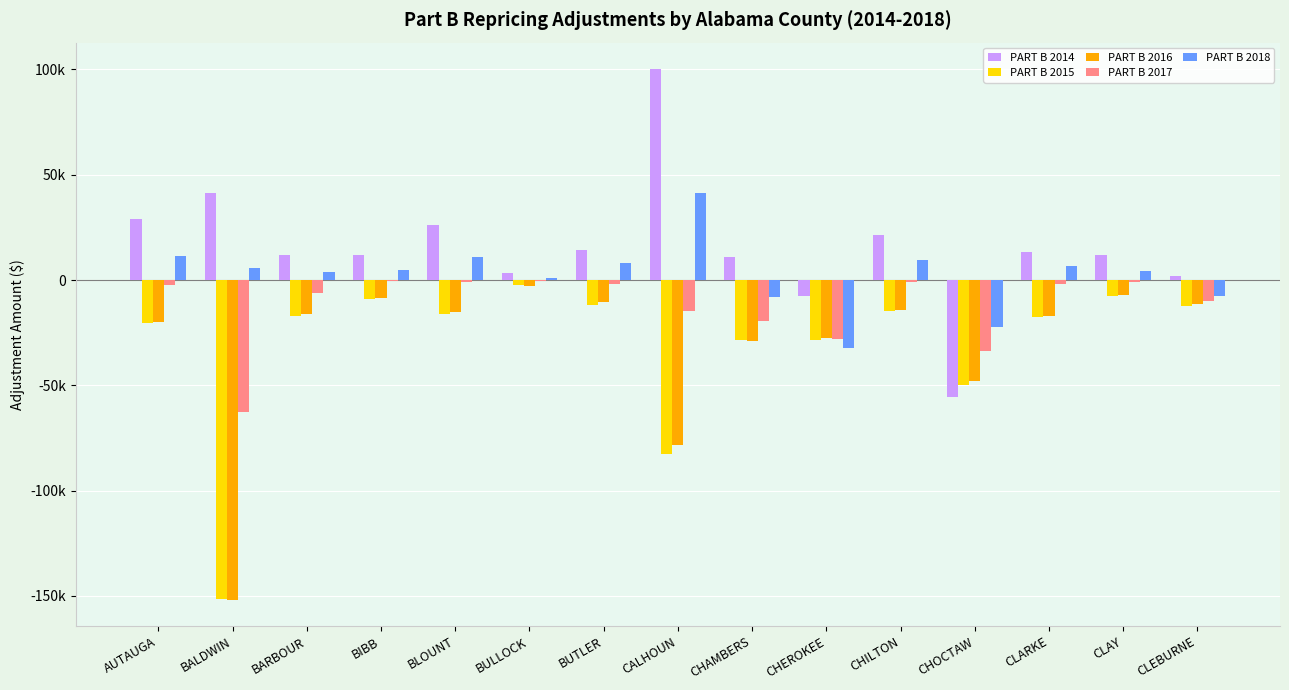

At which label does PART B 2016 first exceed -16287?

BIBB